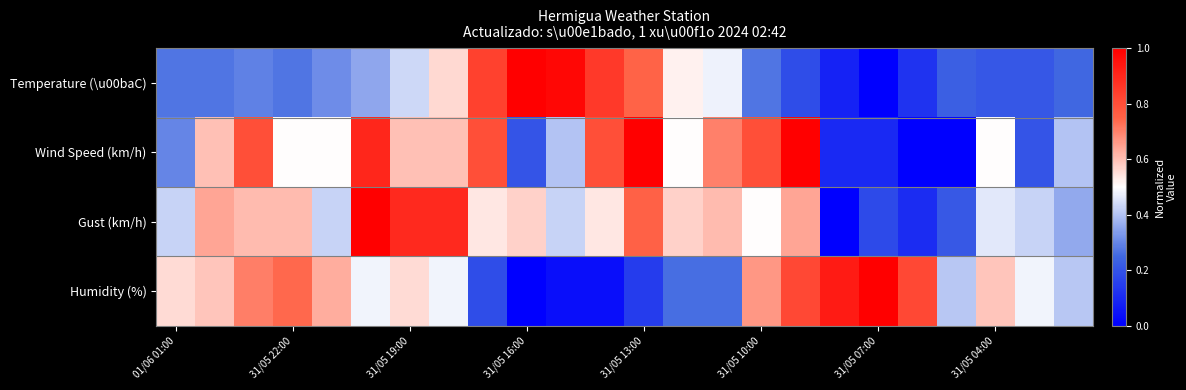

List the series in order of their peak value, highest first.

Temperature (\u00baC), Wind Speed (km/h), Gust (km/h), Humidity (%)